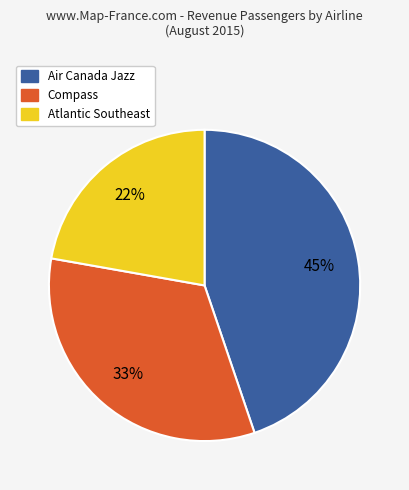

True or false: Air Canada Jazz accounts for 31% of the total.

False